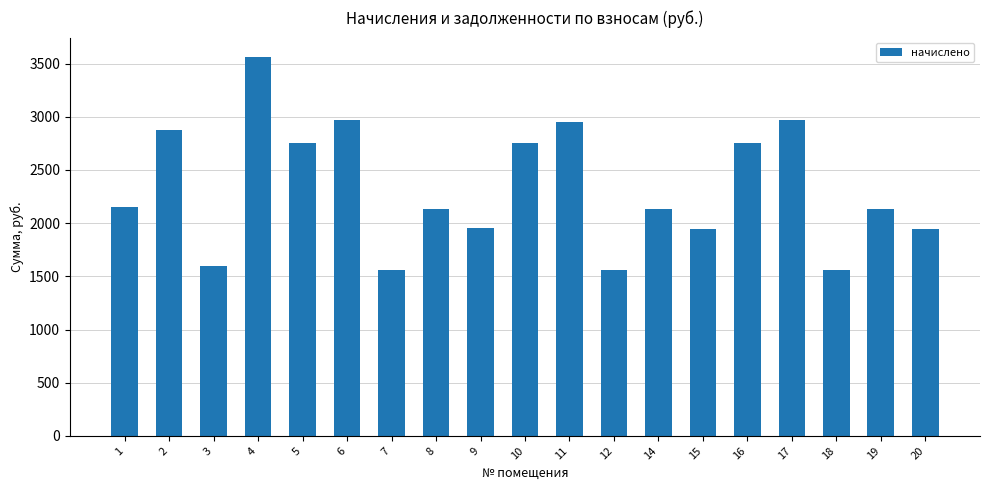

Between 12 and 10, which is larger?

10